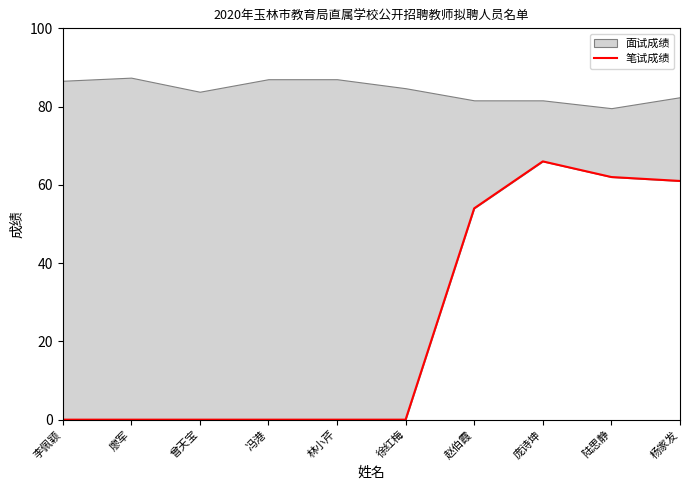

Does the chart display data point markers on the line(s)?

No